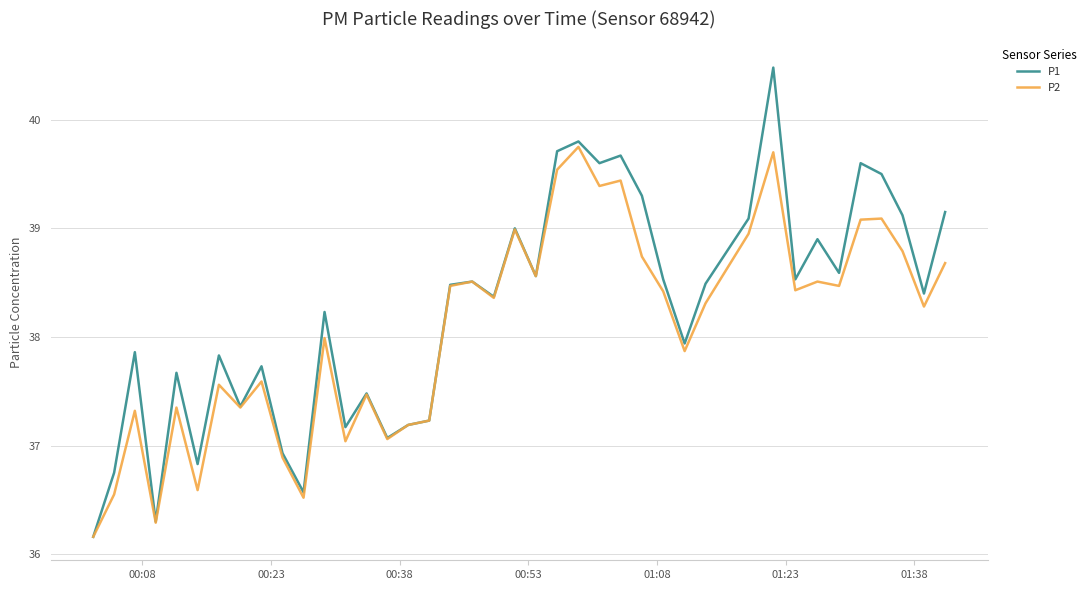

Which series has the largest range (max minus min)?

P1